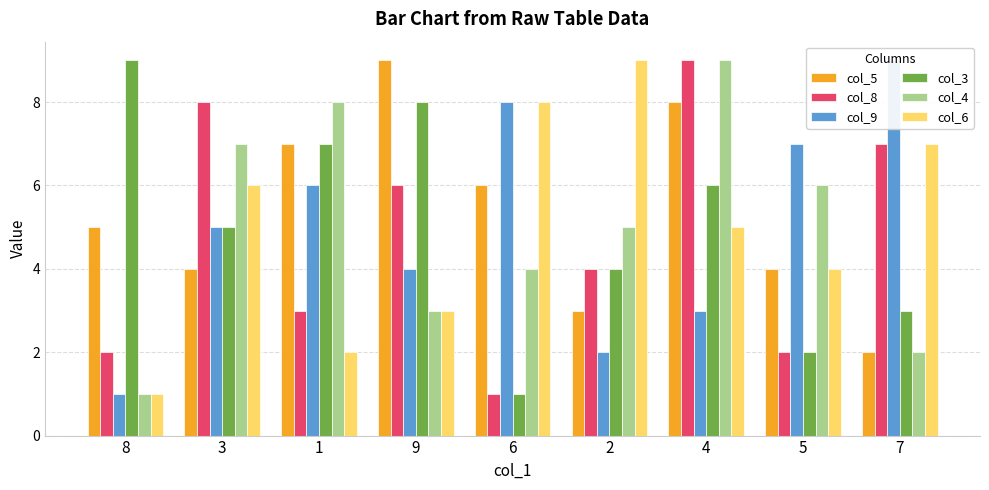

Reading right to left, what are all the values shown in this chart?

col_5: 2	4	8	3	6	9	7	4	5
col_8: 7	2	9	4	1	6	3	8	2
col_9: 9	7	3	2	8	4	6	5	1
col_3: 3	2	6	4	1	8	7	5	9
col_4: 2	6	9	5	4	3	8	7	1
col_6: 7	4	5	9	8	3	2	6	1